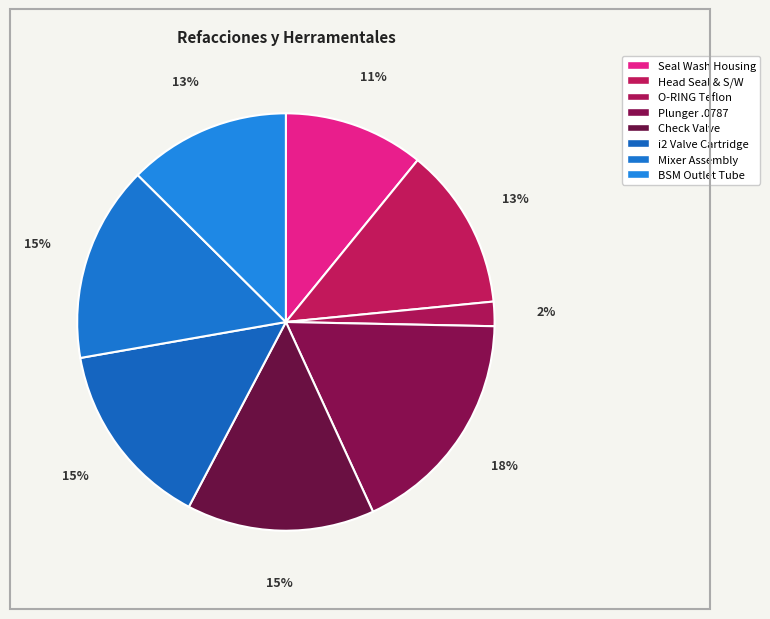

Does any single category account for the majority?

No